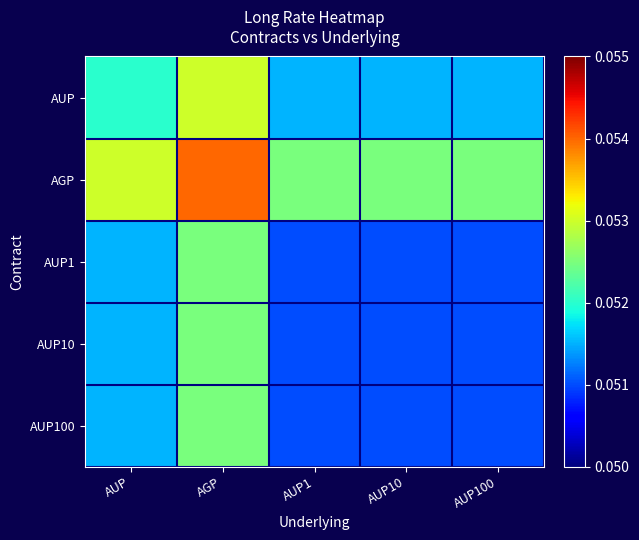

Rank the series at AGP from highest to lowest value.

AGP, AUP, AUP1, AUP10, AUP100